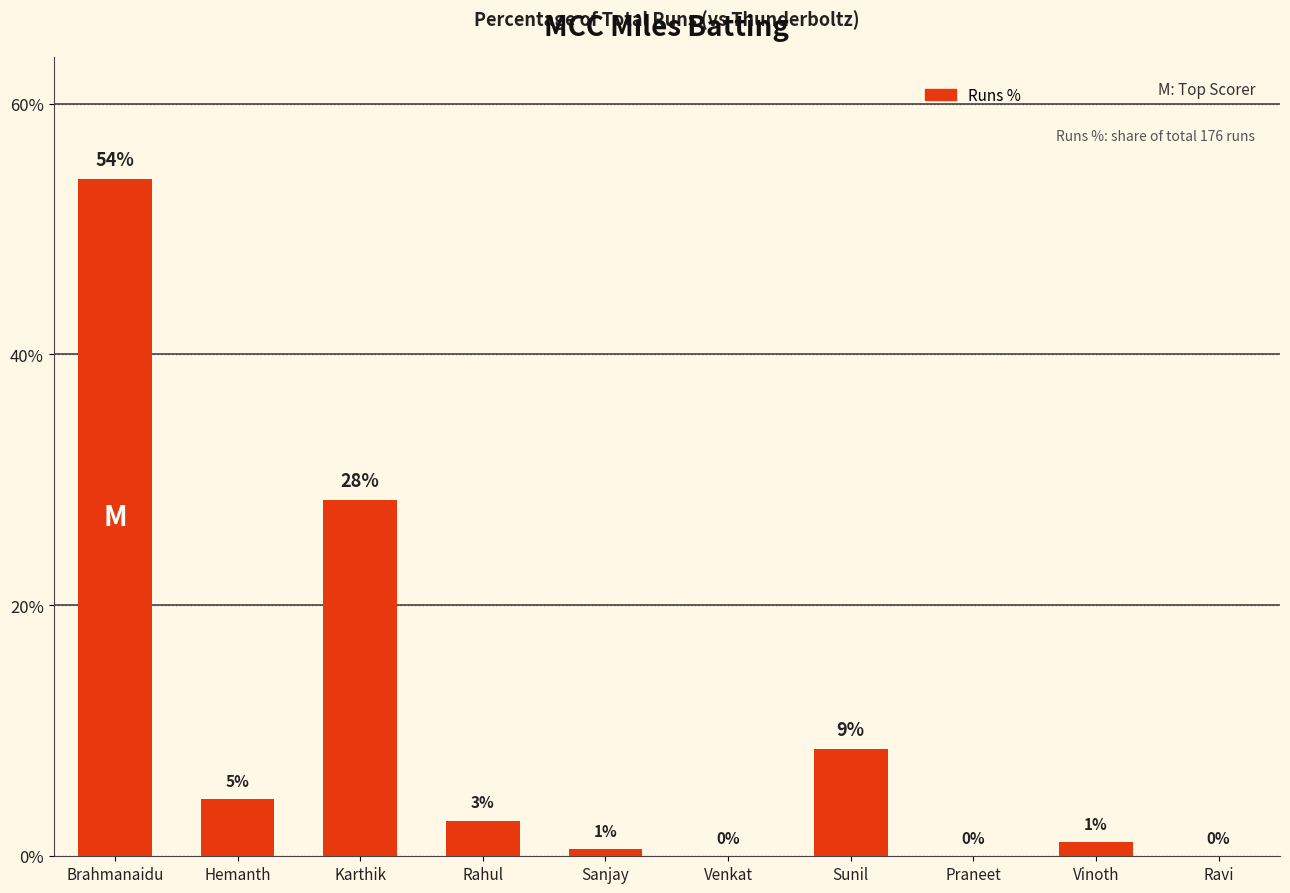

What is the average value?

10.0